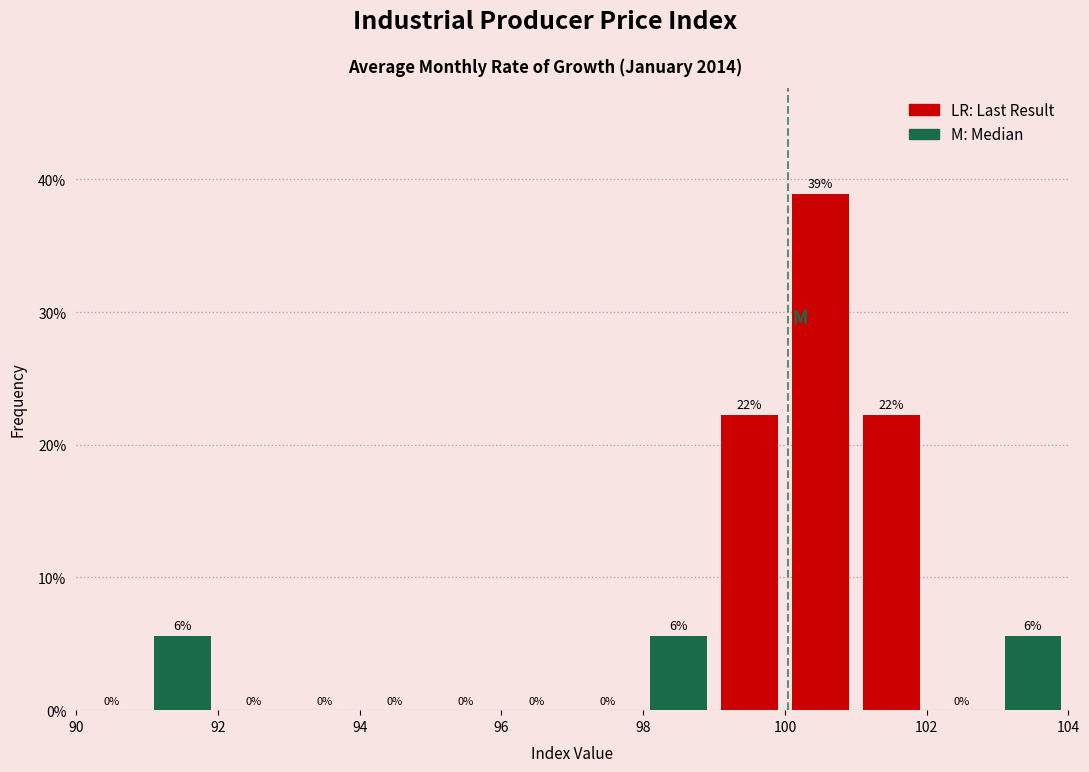

Over which range of the x-axis is the bar tallest?

100 to 101